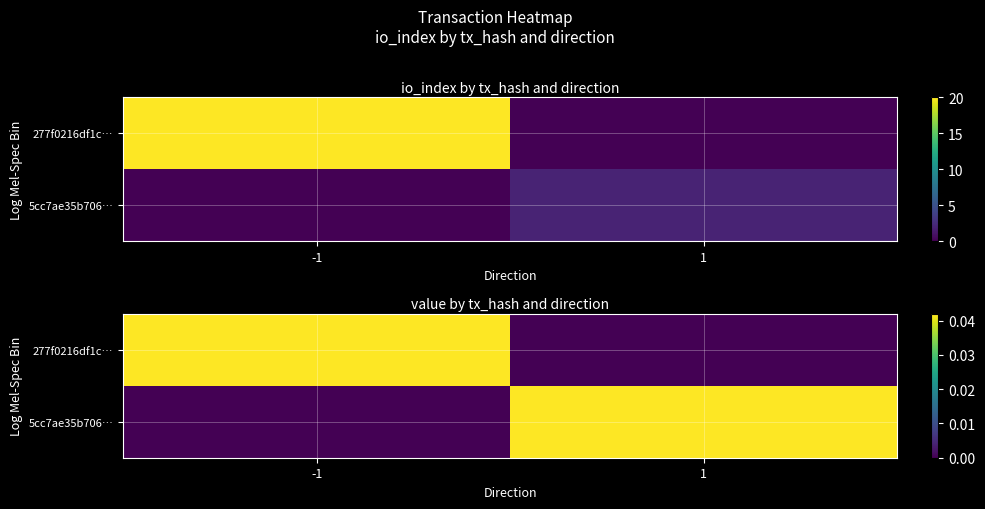

The value of 277f0216df1c… at 1 is 0.0. True or false?

True